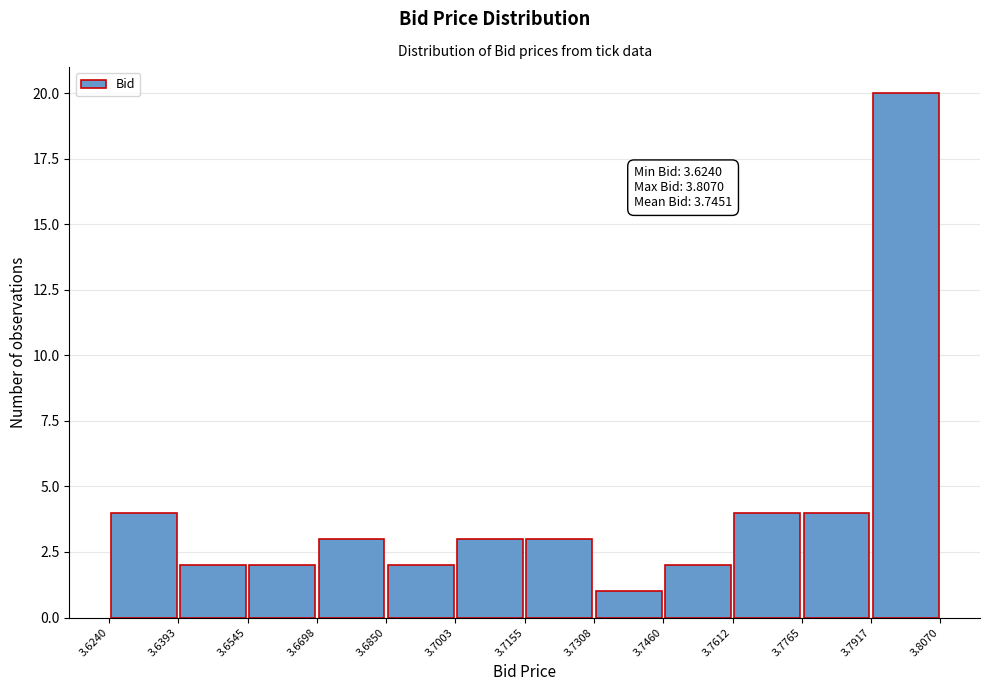

Which range on the x-axis has the tallest bar?

3.7917 to 3.8070